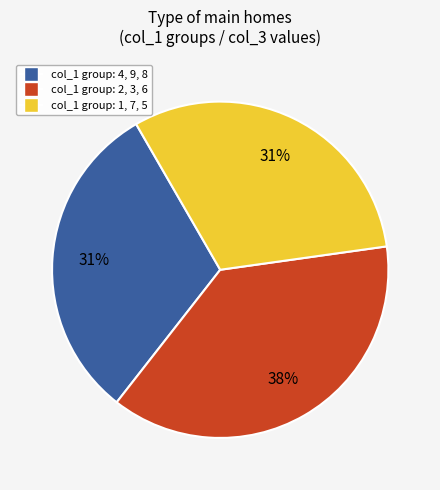

Does any single category account for the majority?

No